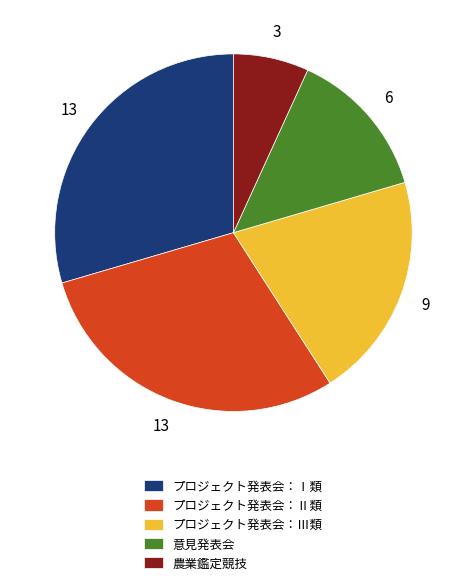

Is there a majority slice in this chart?

No